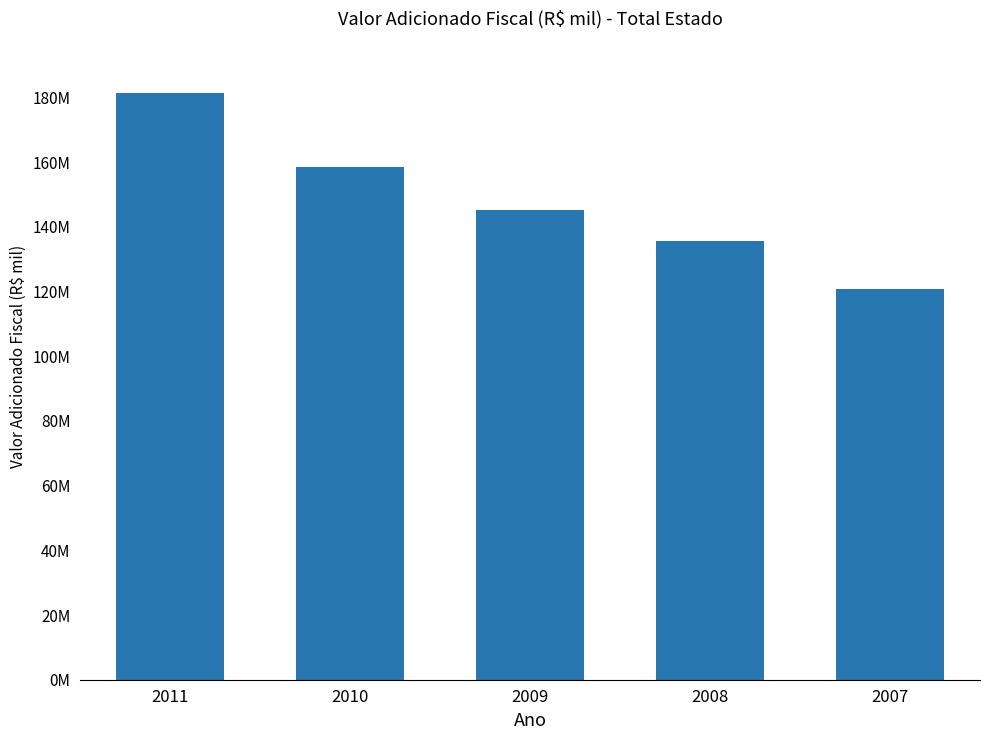

Does the chart contain any negative values?

No